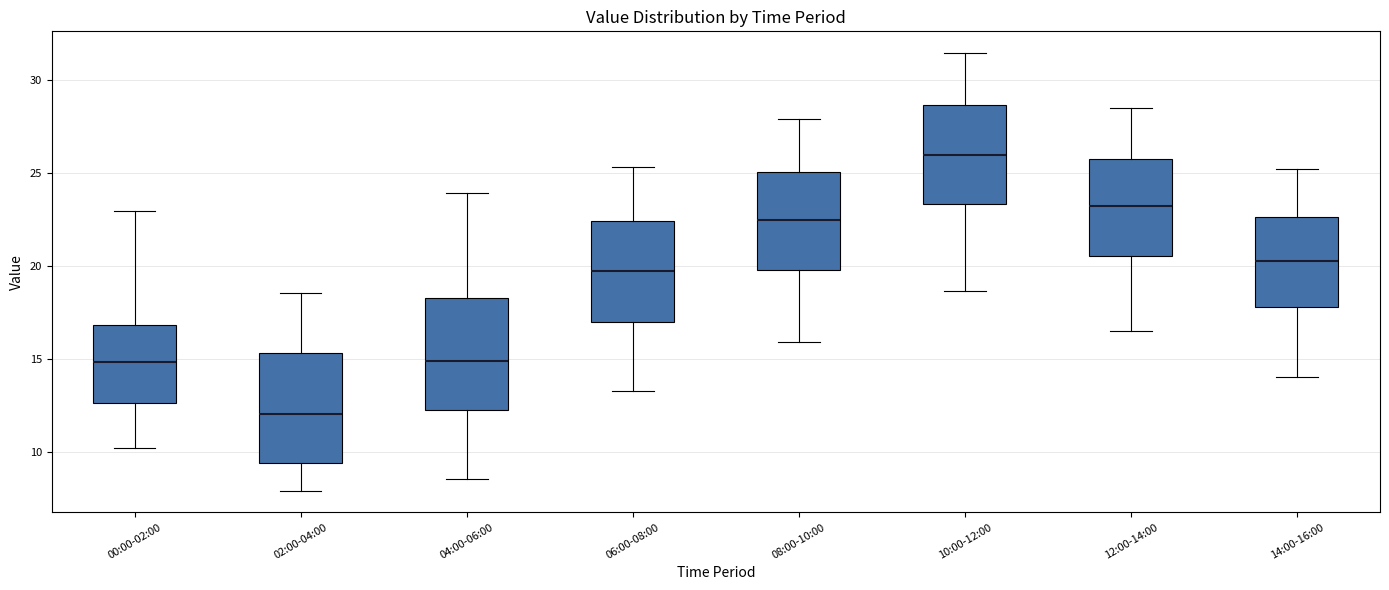

Reading left to right, read every box against the y-axis: the position of its median line, the range the box covers, and the ends of its whiskers. The values are not printed on the chart, so give them approximately, as read against the axis.

00:00-02:00: median 15.0, box 12.5 to 17.0, whiskers 10.0 to 23.0
02:00-04:00: median 12.0, box 9.5 to 15.5, whiskers 8.0 to 18.5
04:00-06:00: median 15.0, box 12.5 to 18.5, whiskers 8.5 to 24.0
06:00-08:00: median 19.5, box 17.0 to 22.5, whiskers 13.5 to 25.5
08:00-10:00: median 22.5, box 20.0 to 25.0, whiskers 16.0 to 28.0
10:00-12:00: median 26.0, box 23.5 to 28.5, whiskers 18.5 to 31.5
12:00-14:00: median 23.0, box 20.5 to 26.0, whiskers 16.5 to 28.5
14:00-16:00: median 20.5, box 18.0 to 22.5, whiskers 14.0 to 25.0